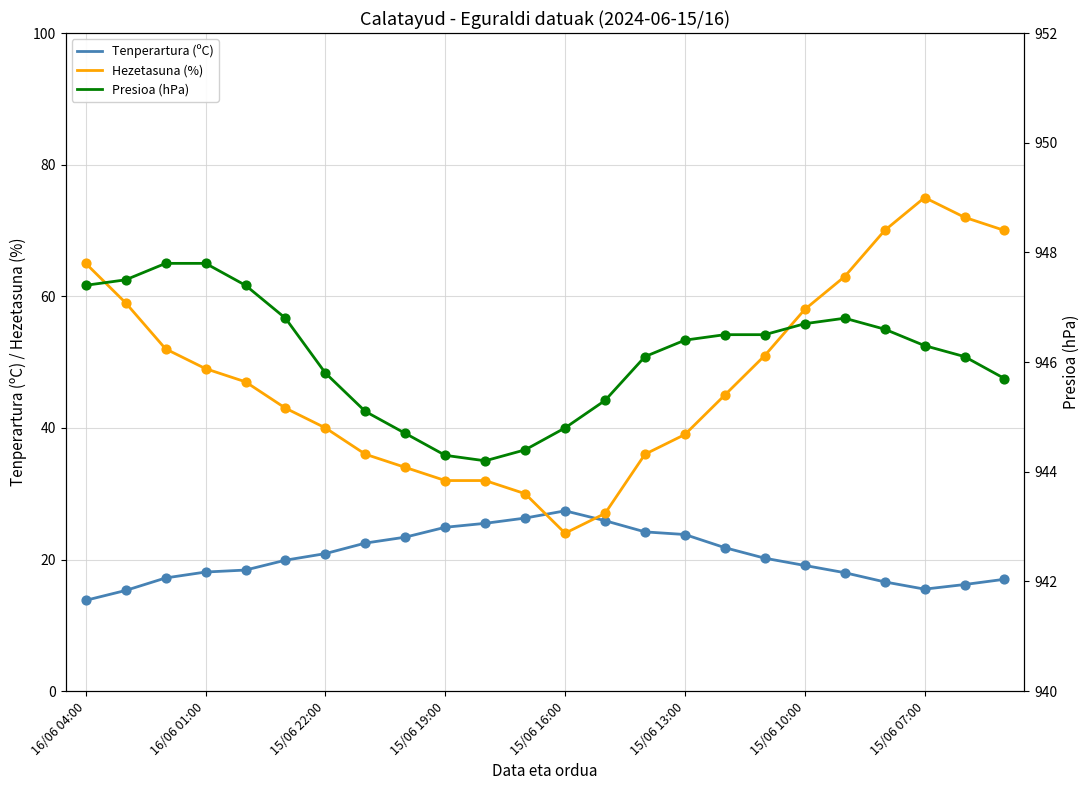

Which series contains the highest Y value?

Presioa (hPa)